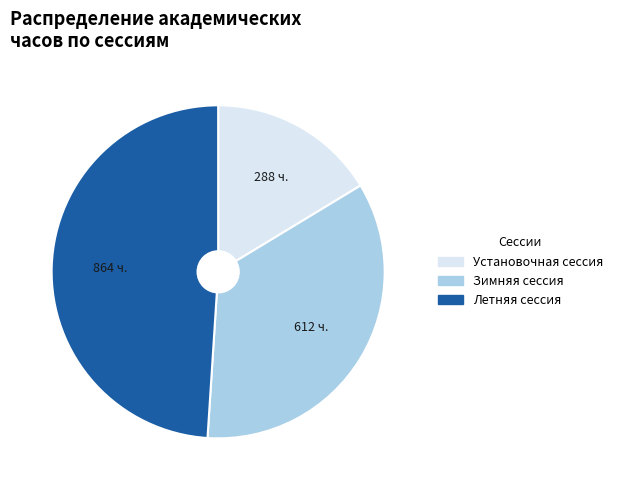

Rank the categories by value from lowest to highest.

Установочная сессия, Зимняя сессия, Летняя сессия